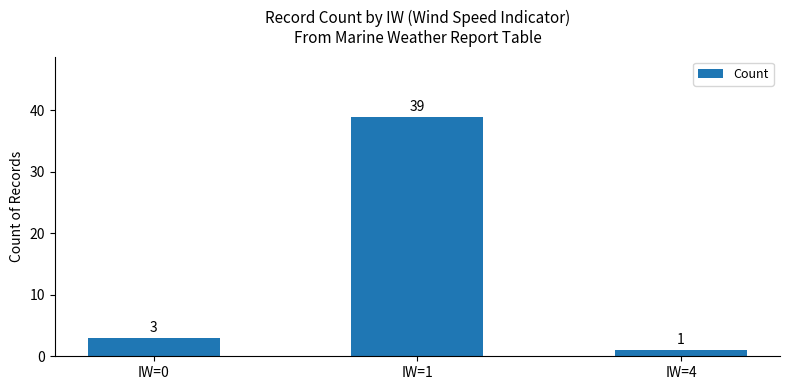

How many data points are less than 3?

1